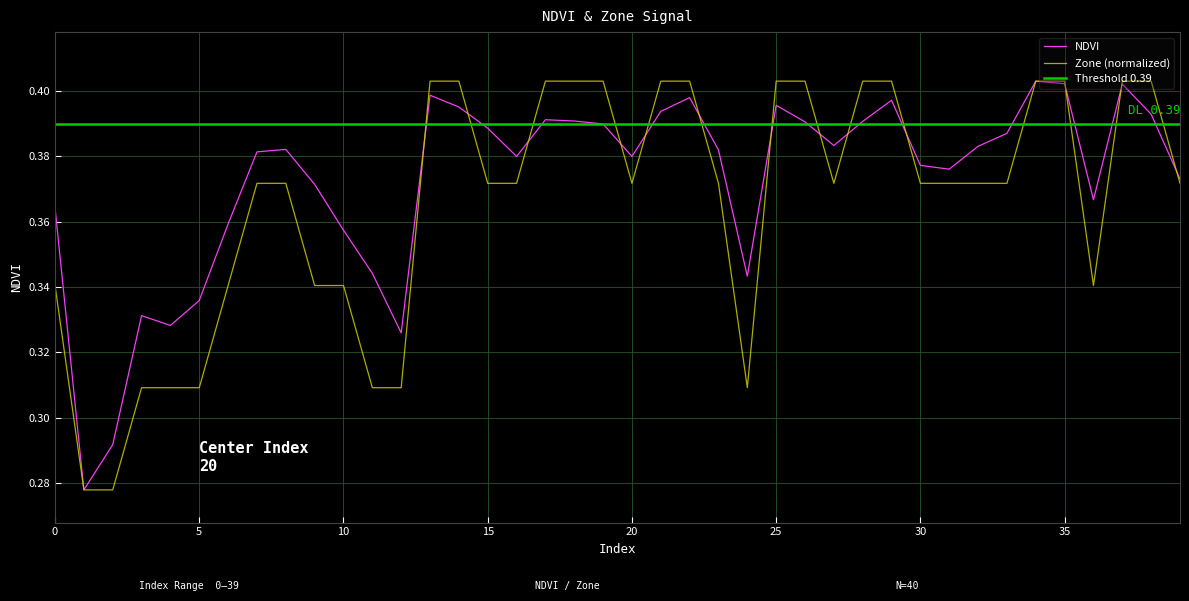

List the series in order of their overall mean, lowest first.

Zone, NDVI